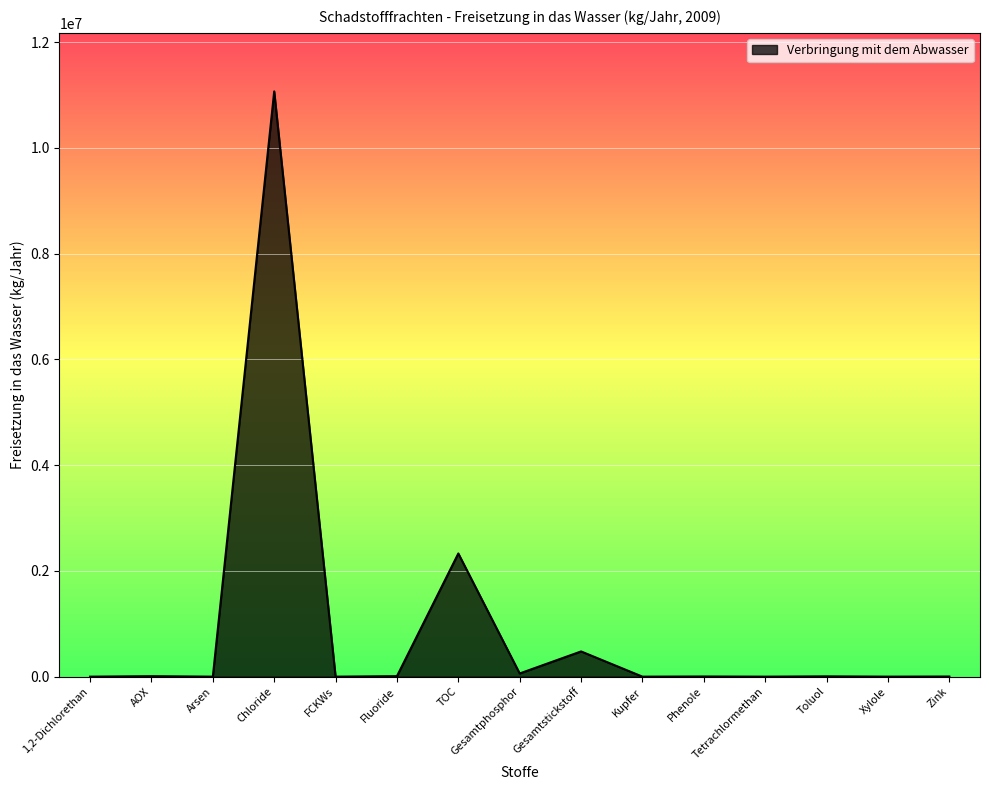

At which label is the value closest to 5535000?

TOC